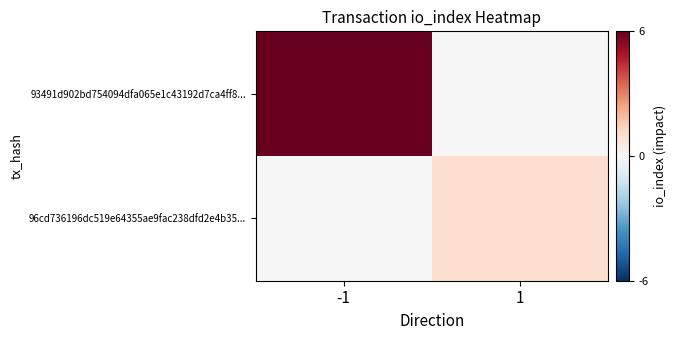

Reading left to right, what are all the values shown in this chart?

93491d902bd754094dfa065e1c43192d7ca4ff8...: -1=6	1=0
96cd736196dc519e64355ae9fac238dfd2e4b35...: -1=0	1=1